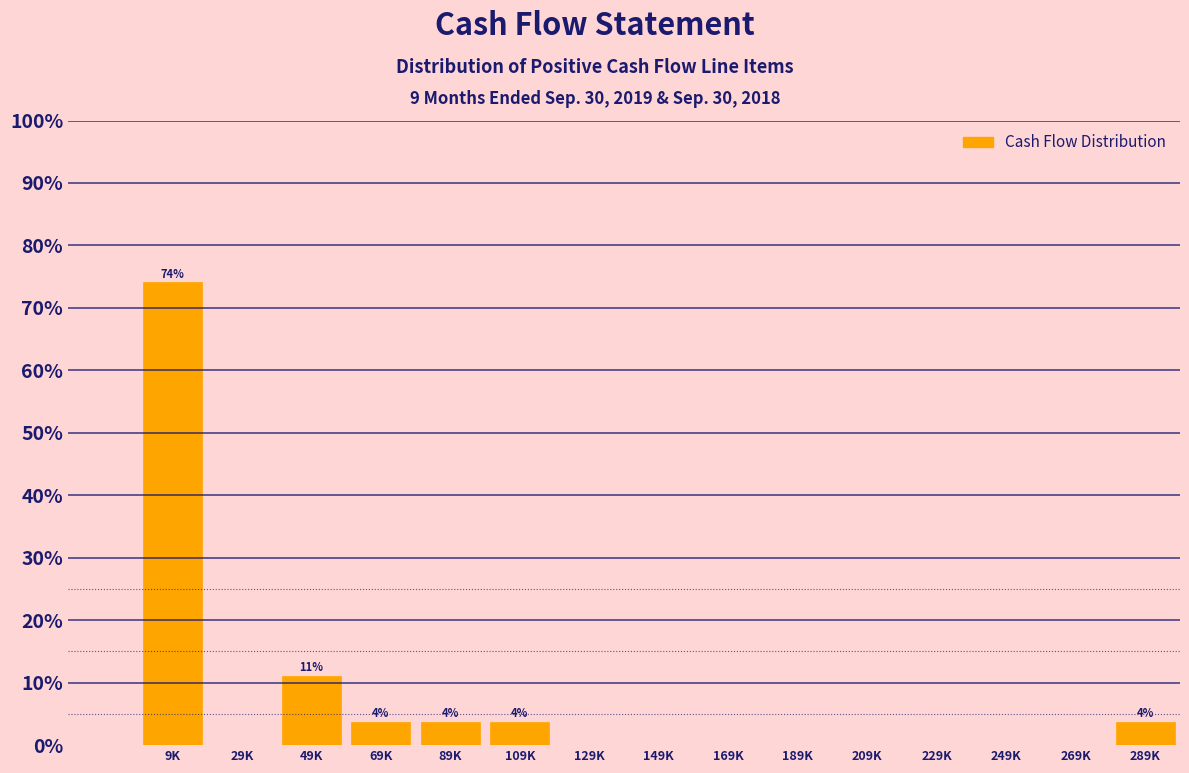

Reading right to left, transcribe all the data shown in this chart.

289K=3.7	269K=0.0	249K=0.0	229K=0.0	209K=0.0	189K=0.0	169K=0.0	149K=0.0	129K=0.0	109K=3.7	89K=3.7	69K=3.7	49K=11.1	29K=0.0	9K=74.1